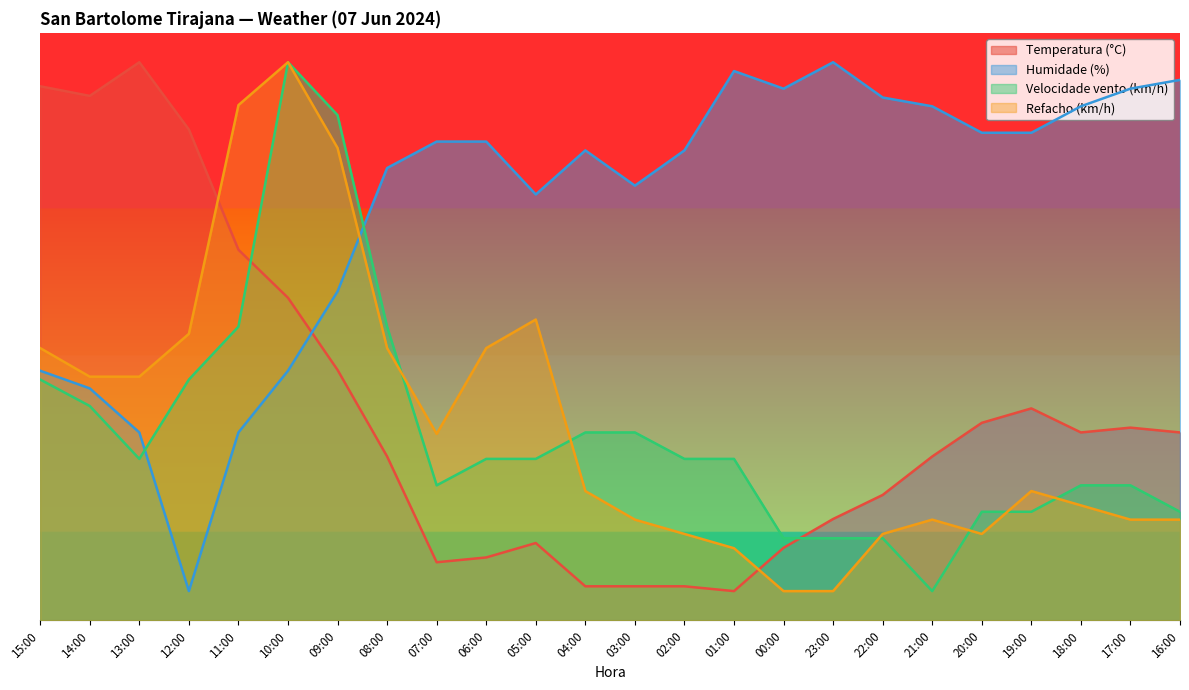

What is the greatest value displayed?

95.0